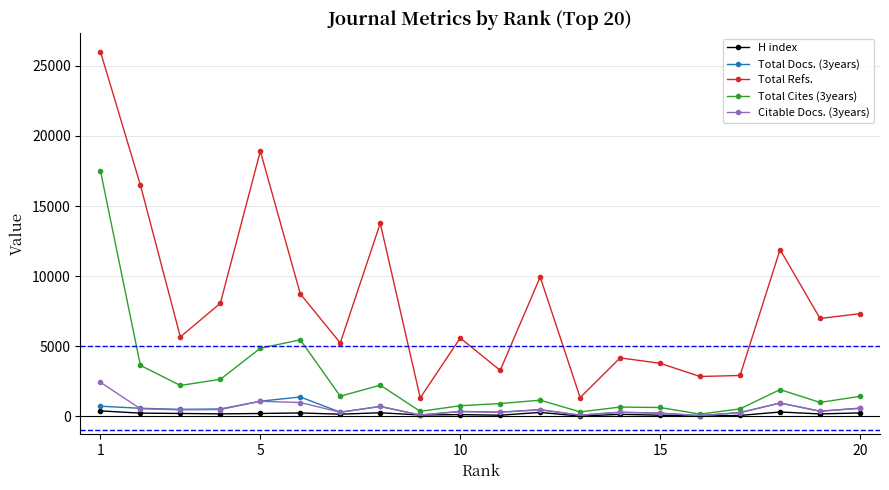

True or false: Total Refs. and Citable Docs. (3years) intersect in this chart.

False